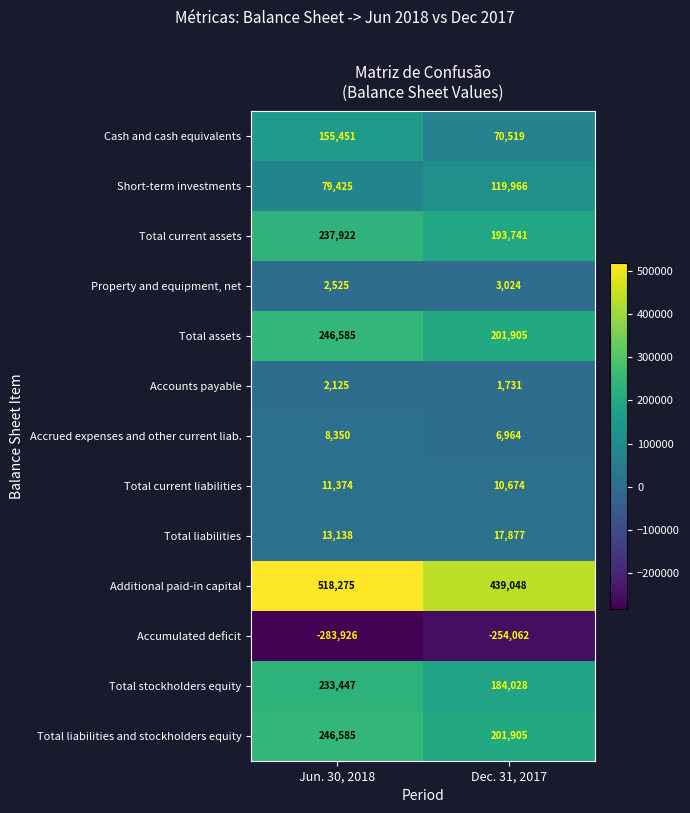

Which series has the largest range (max minus min)?

Cash and cash equivalents